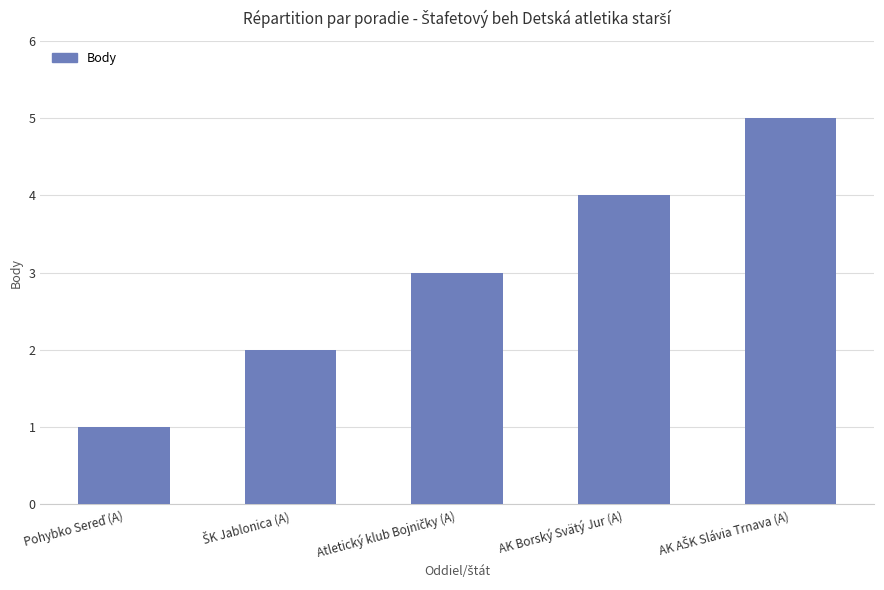

Is it true that the value at AK Borský Svätý Jur (A) is 3?

False